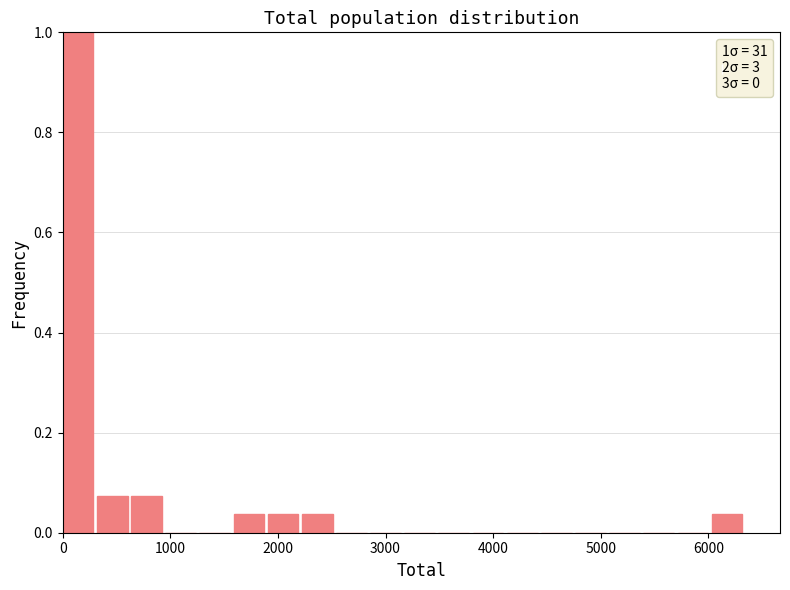

Around what value on the x-axis is the tallest bar? Give the approximate position of its centre, as read against the axis.

100